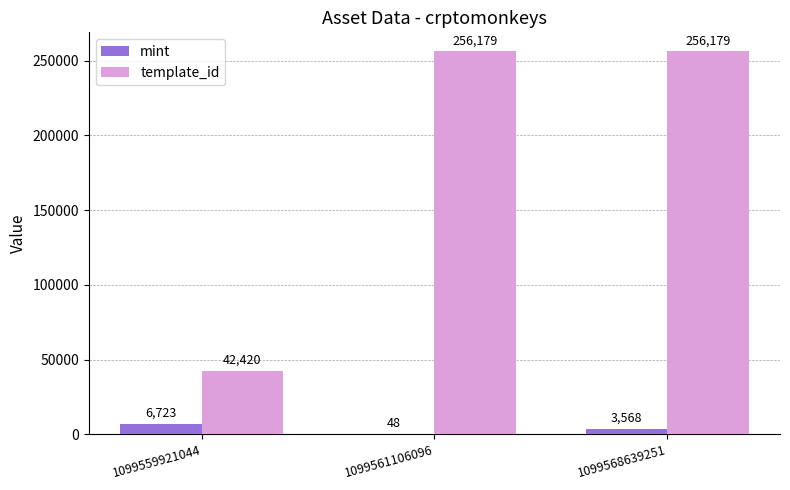

At which category is the sum across all series the highest?

1099568639251